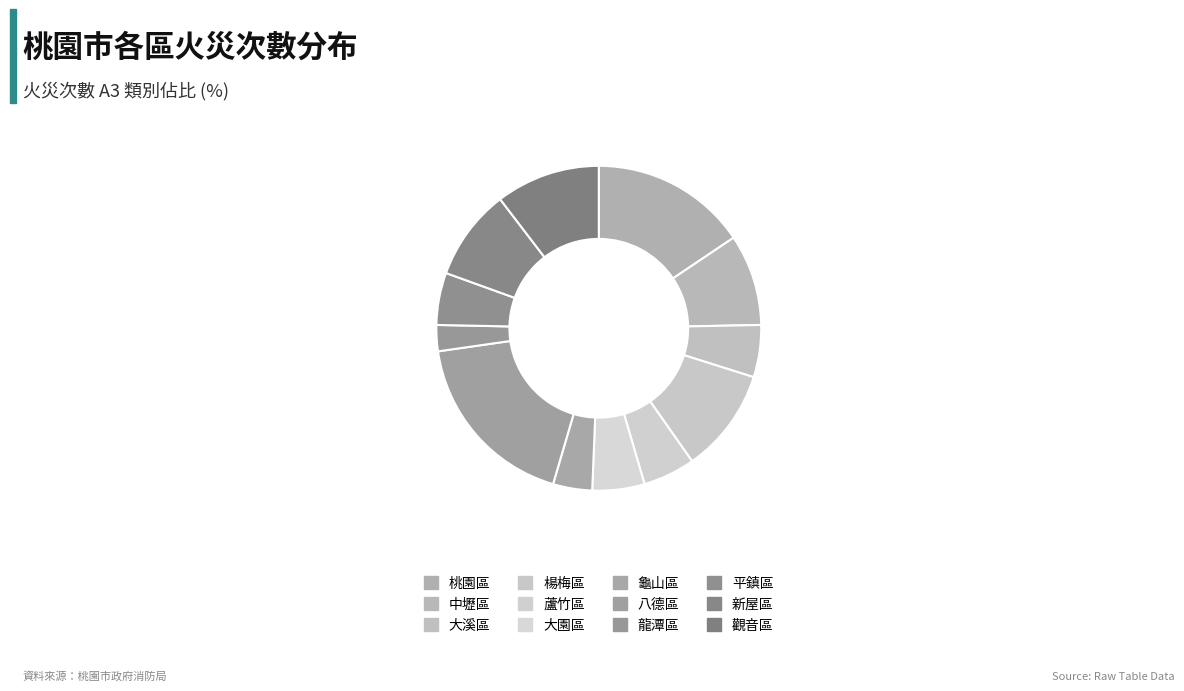

Which has a higher value, 八德區 or 中壢區?

八德區